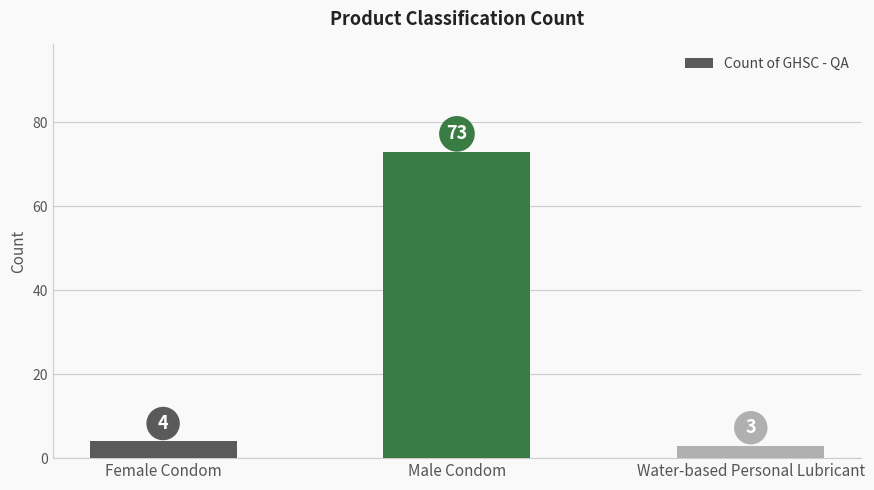

Reading right to left, extract all data points from this chart.

3	73	4